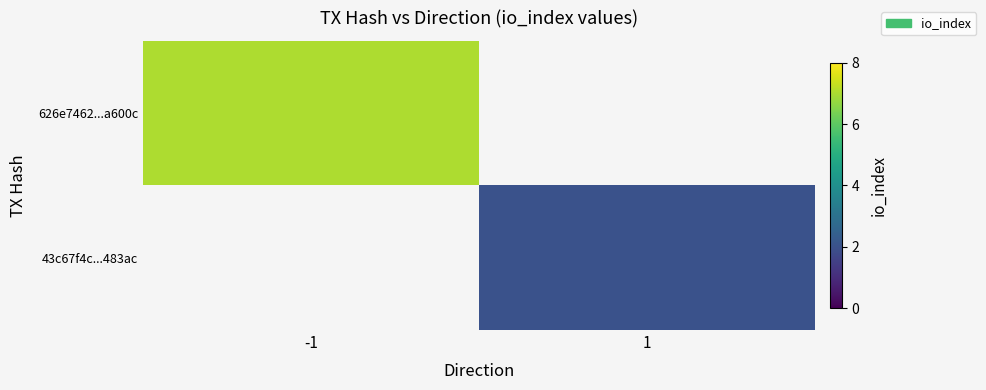

At which category does the chart reach its peak across all series?

-1